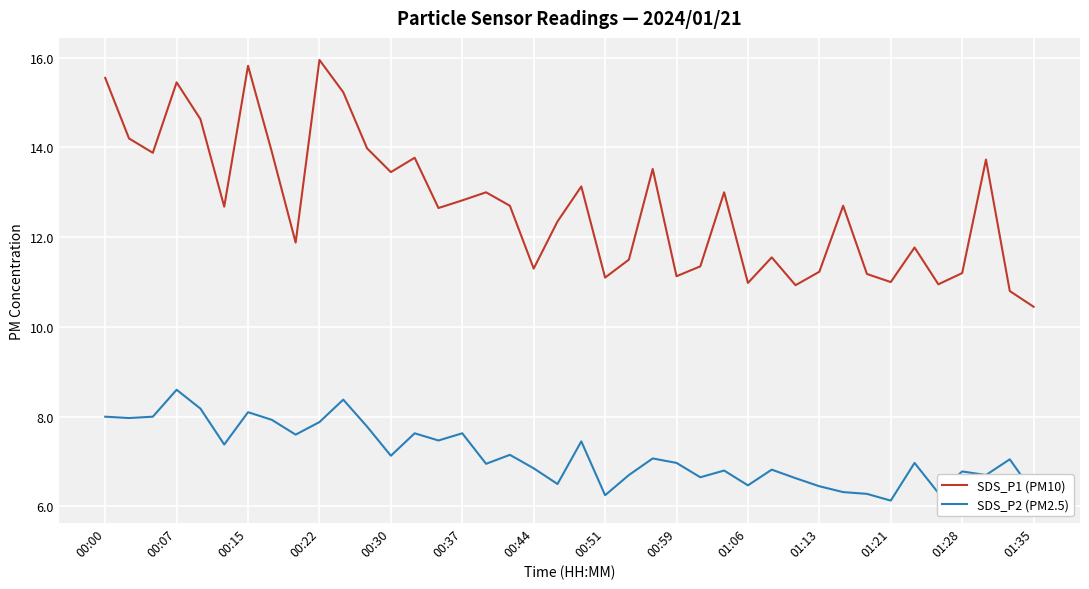

What is the difference between the maximum and minimum values in the SDS_P2 (PM2.5) series?

2.5